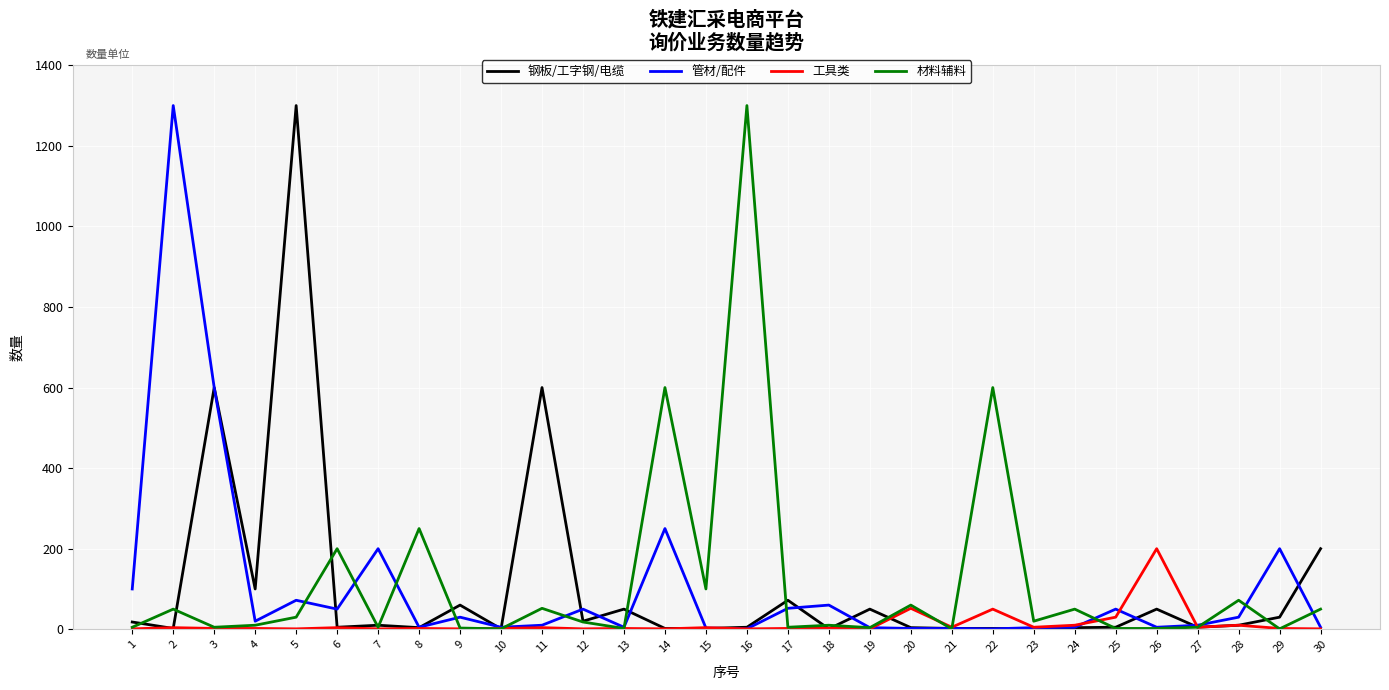

Which category has the highest value in the 管材/配件 series?

2